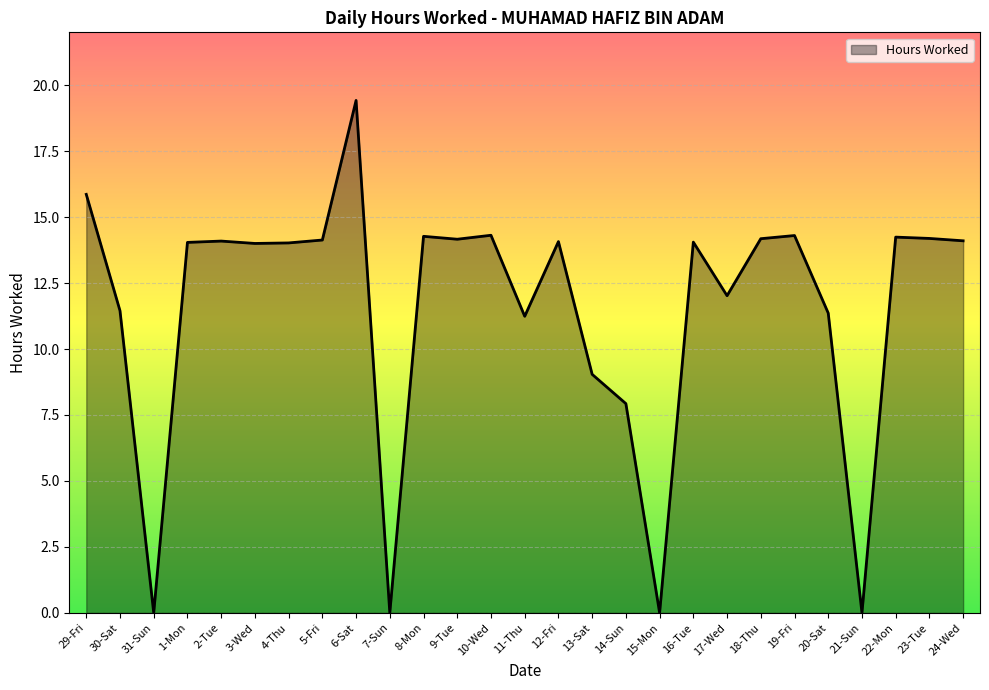

At which label does the data first exceed 14?

29-Fri